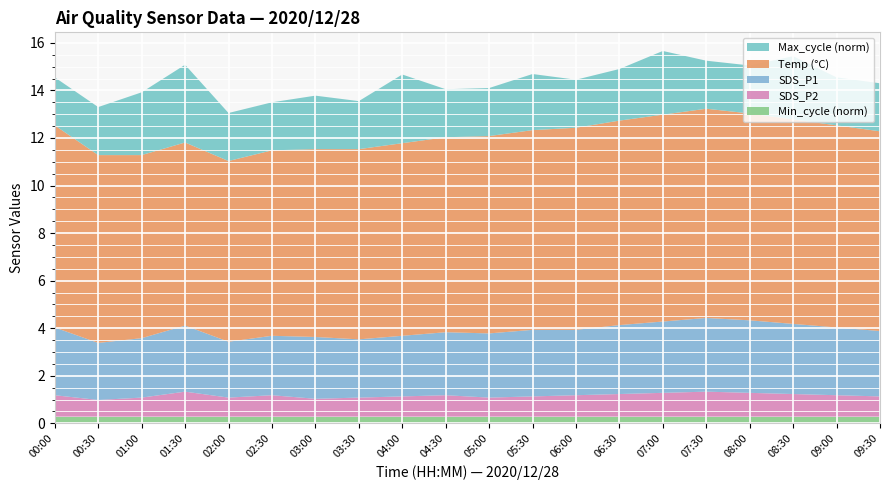

What are all the series names shown in the legend?

Max_cycle (norm), Temp (°C), SDS_P1, SDS_P2, Min_cycle (norm)